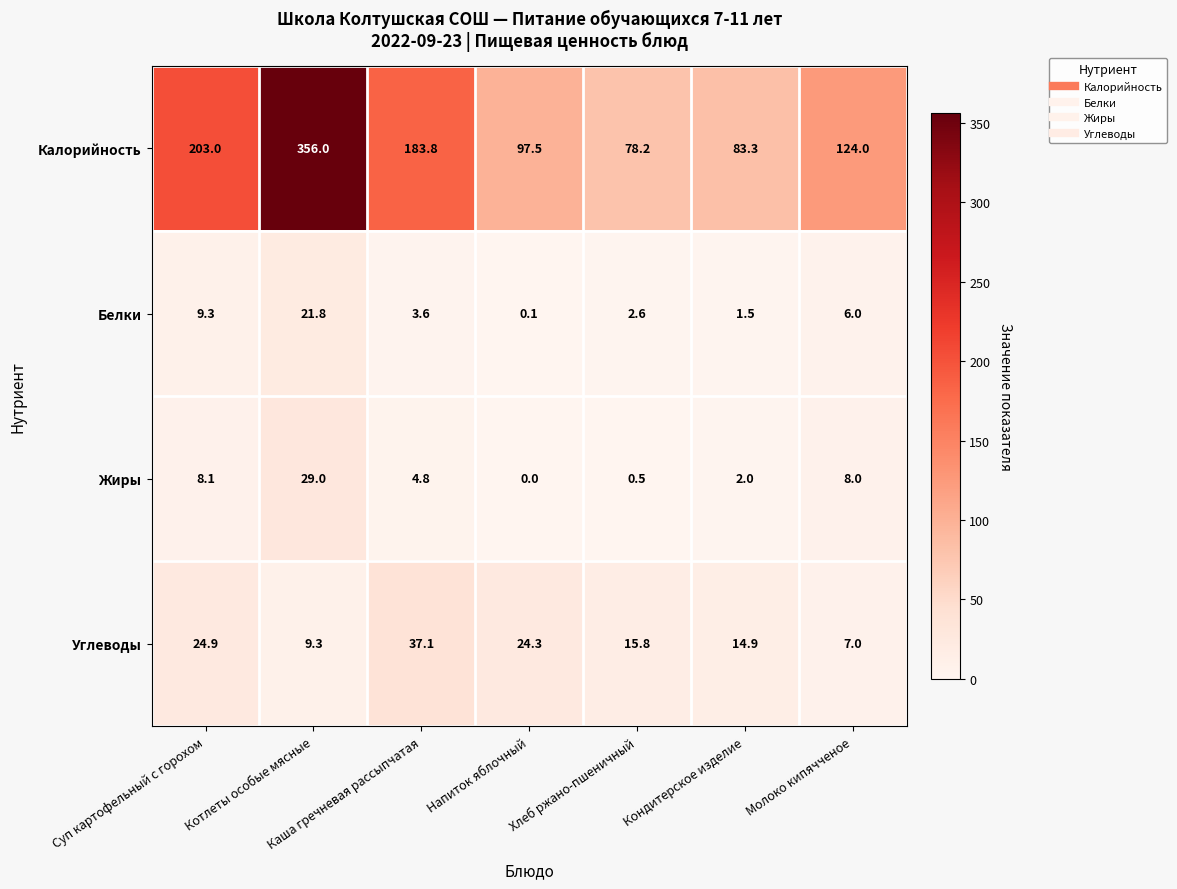

Read the Жиры value at Суп картофельный с горохом.

8.1